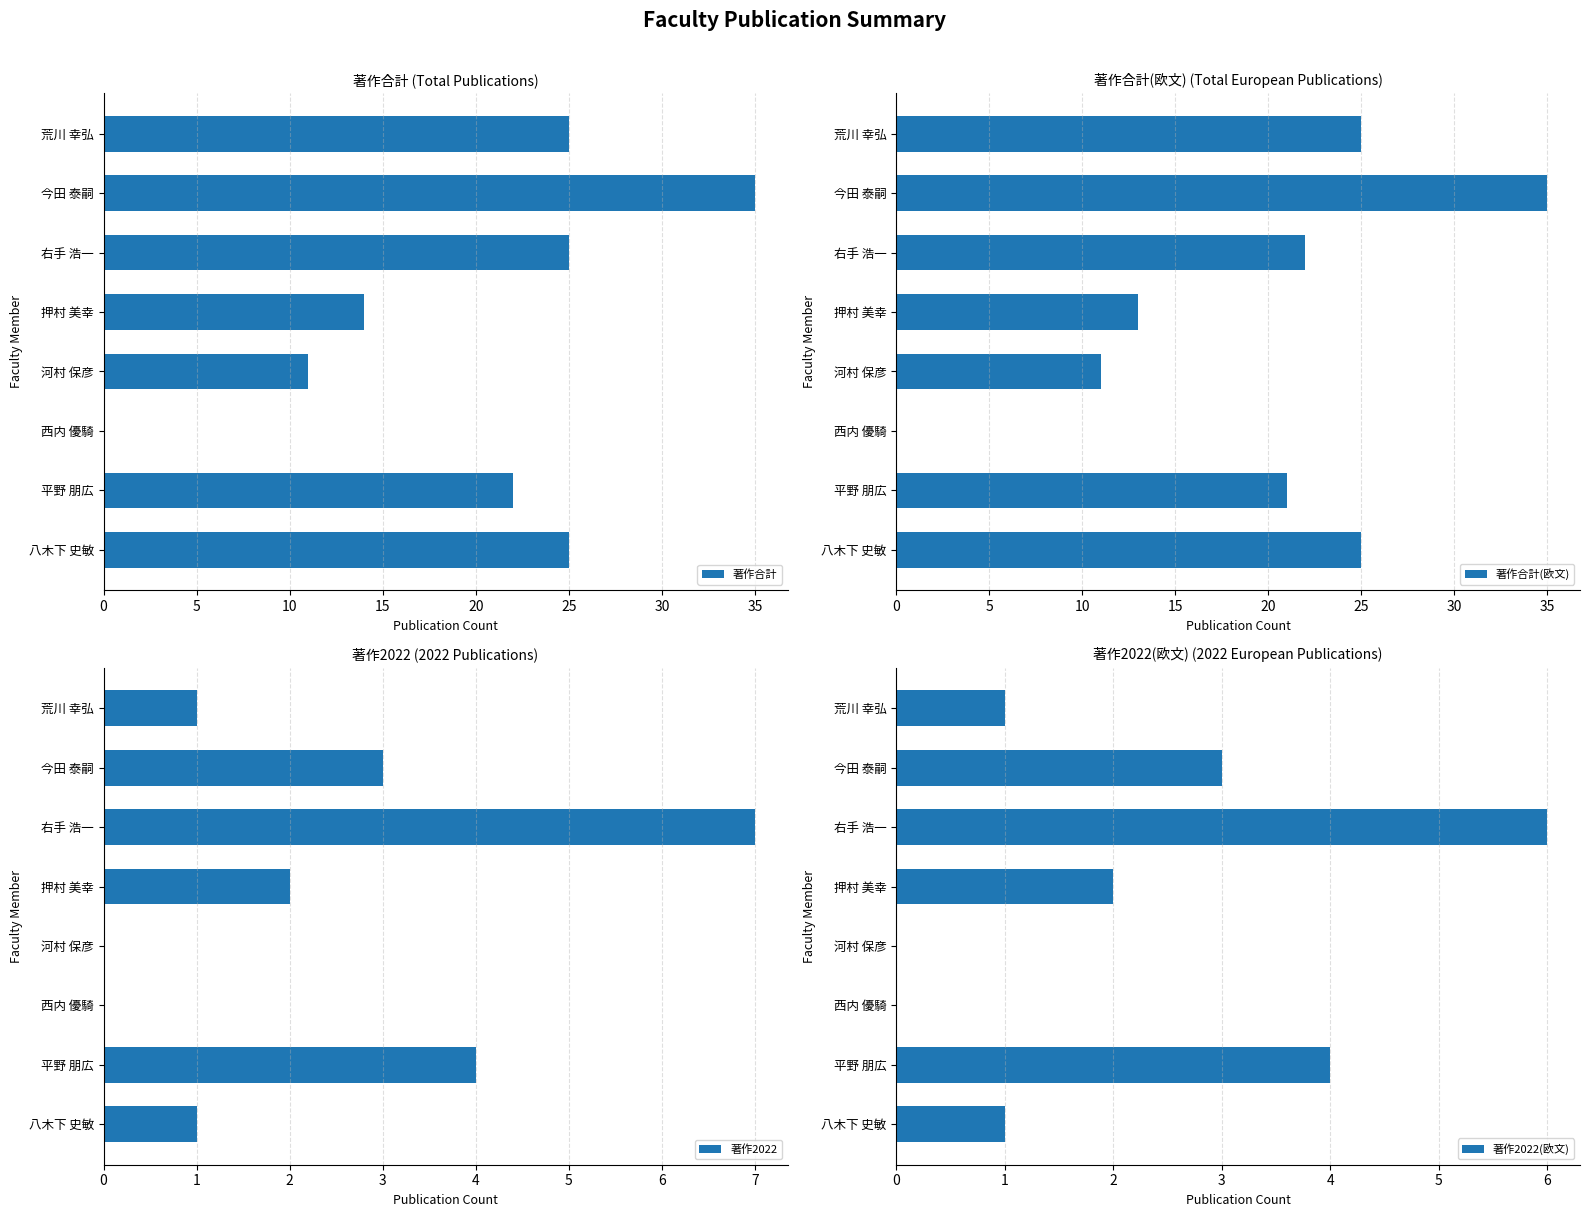

What is the approximate value of 著作2022(欧文) at 押村 美幸?

2